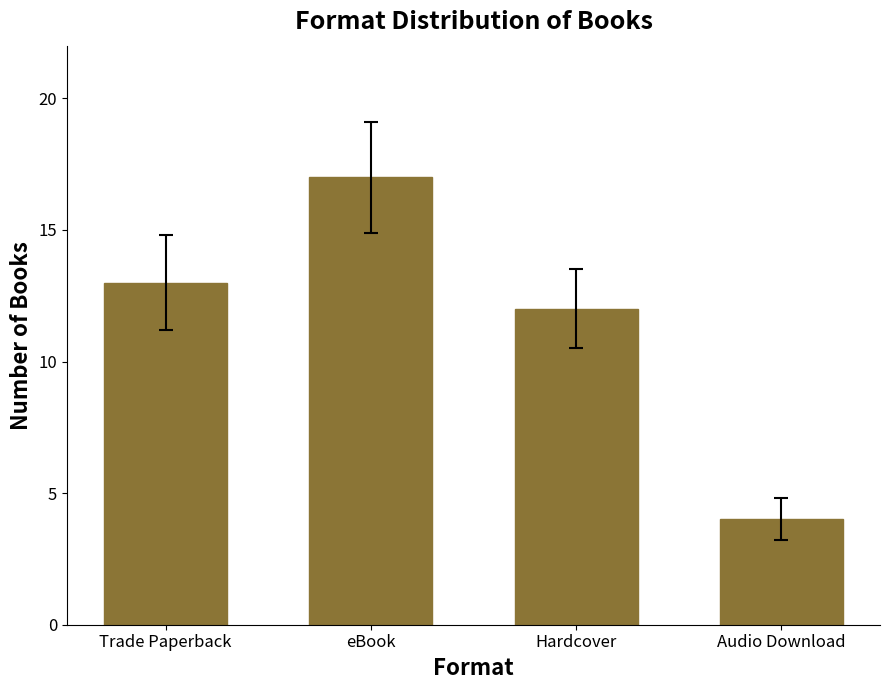

Approximately how many times larger is the value at eBook compared to Audio Download?

4.2